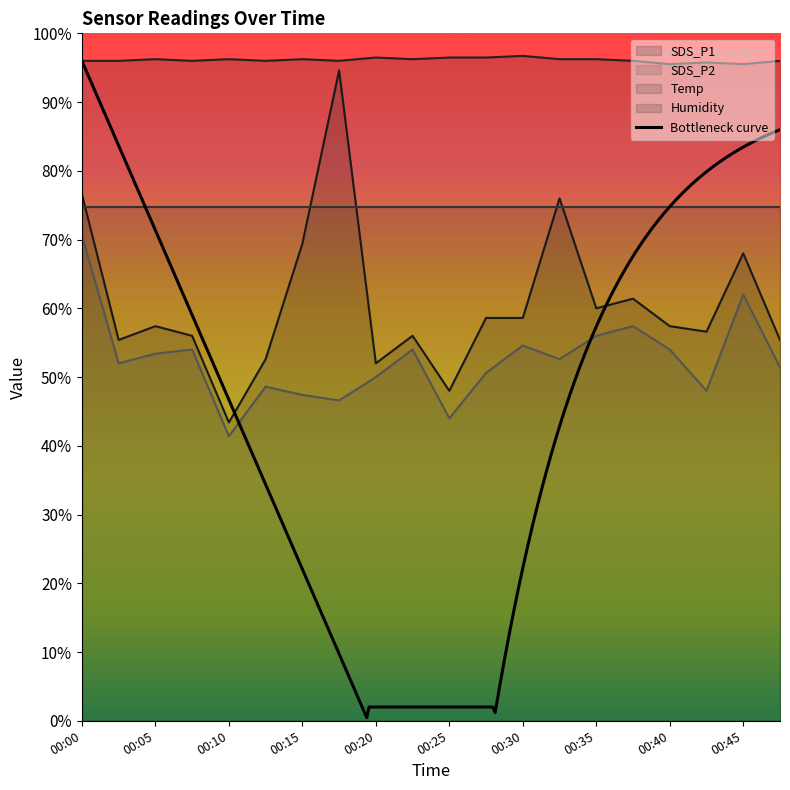

How many interior local valleys does the Humidity series have?

6